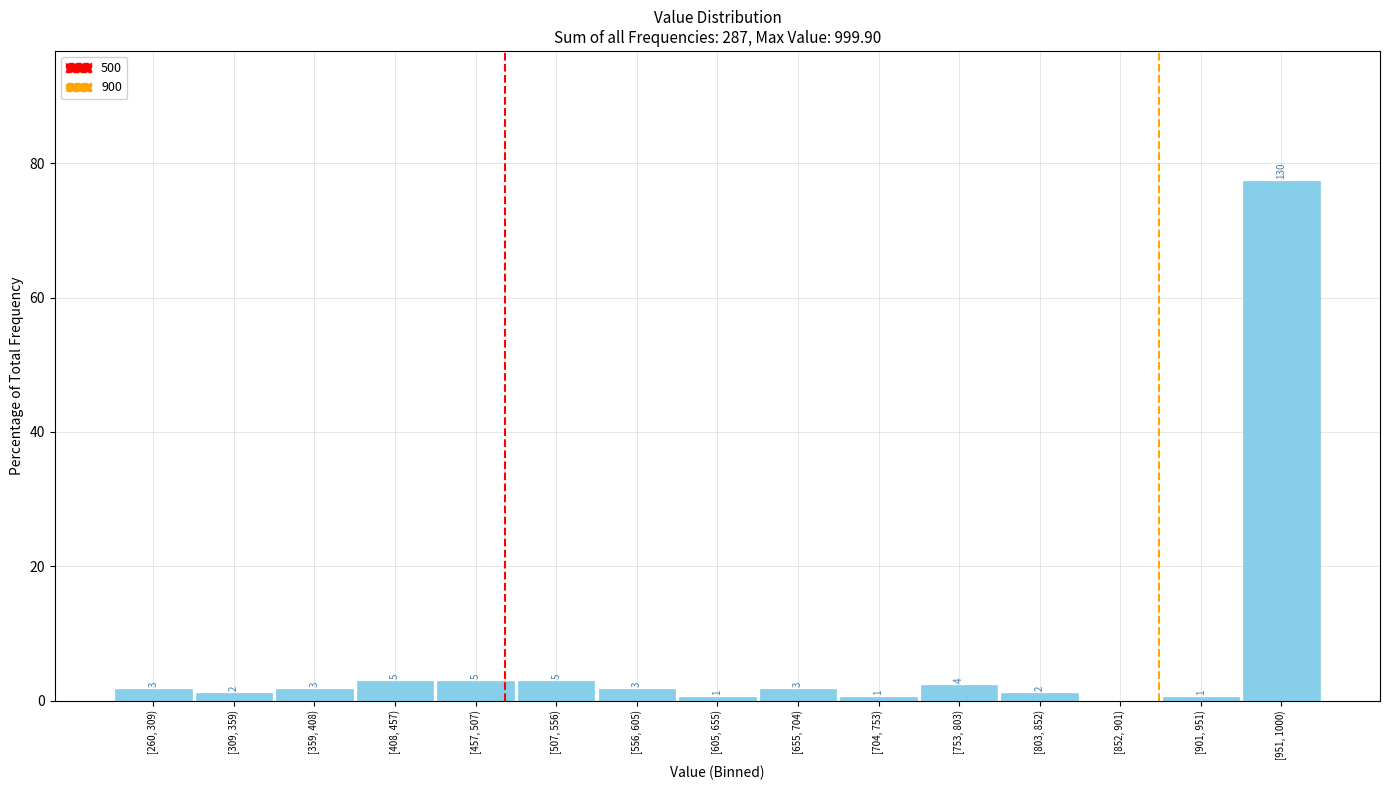

Are the bars horizontal?

No